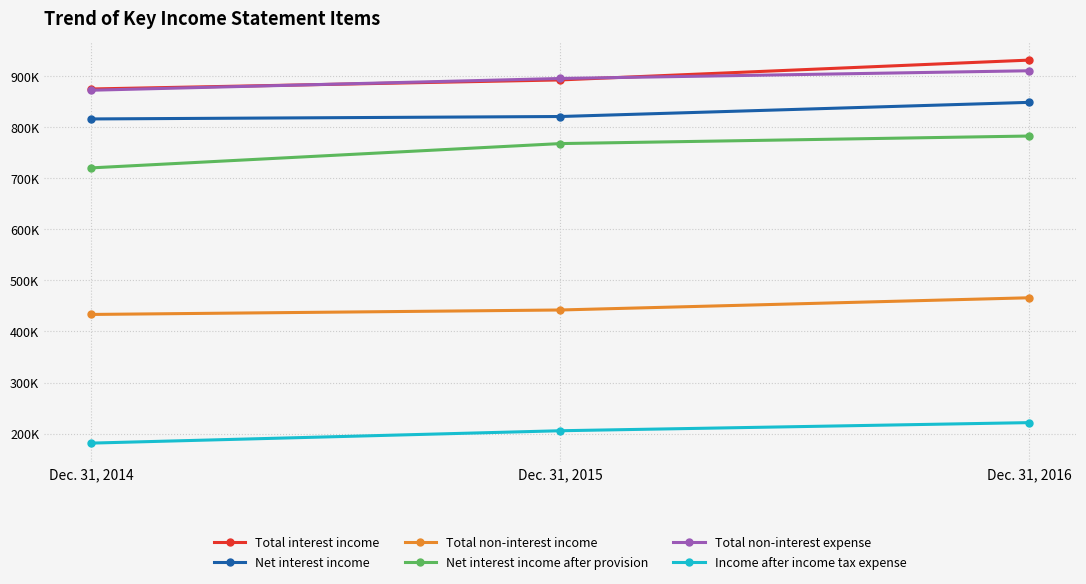

What value does the Total non-interest income series have at Dec. 31, 2014?

433267